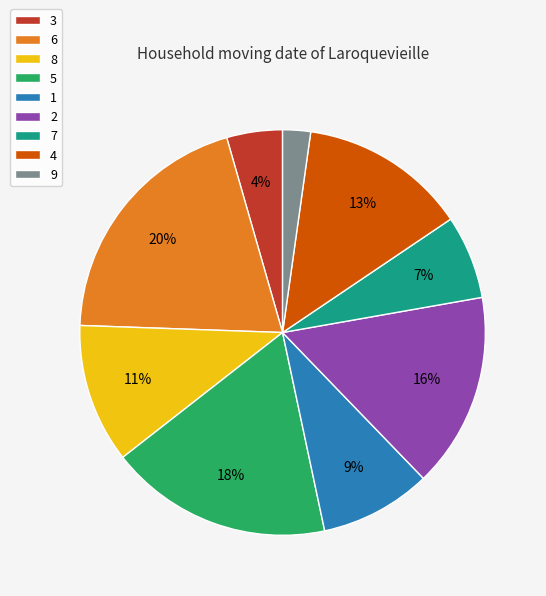

How many slices are in this pie chart?

9